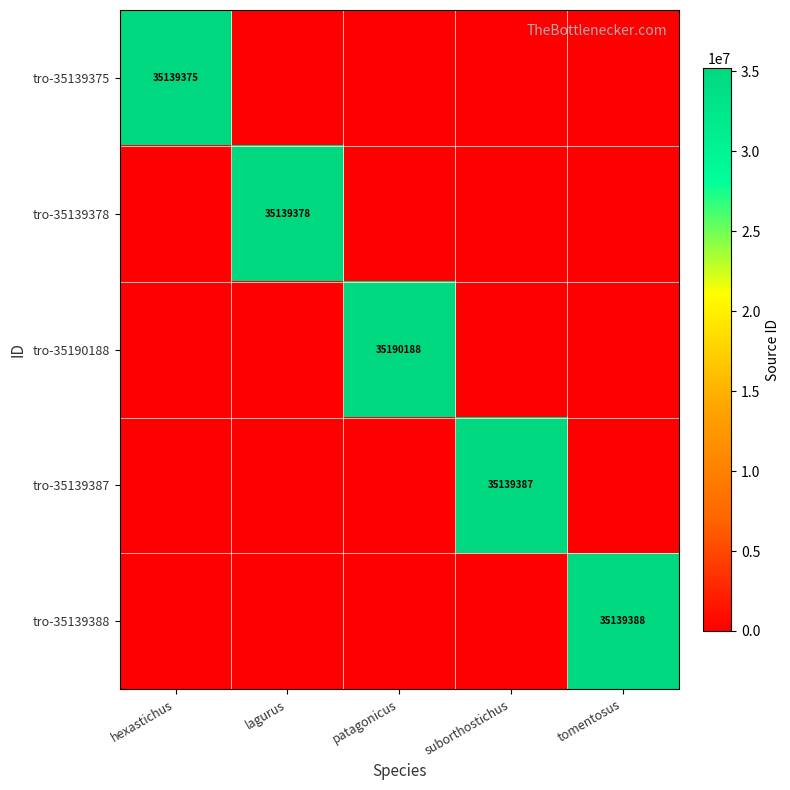

Which label corresponds to the smallest value in the chart?

lagurus